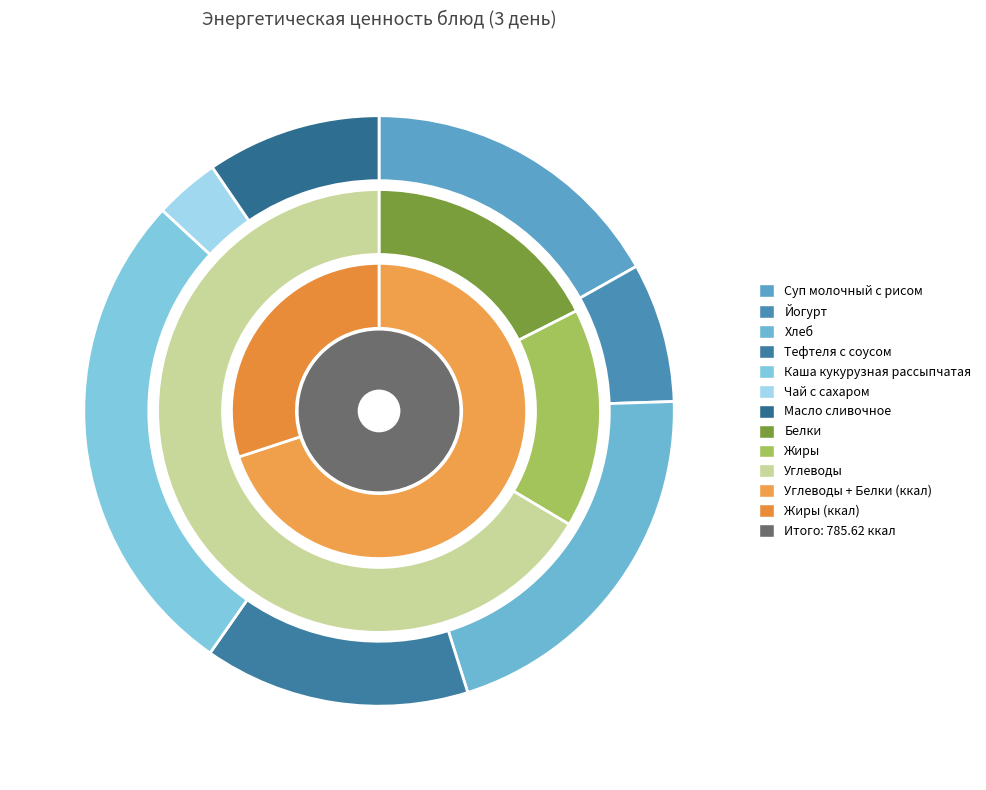

How many slices are in this pie chart?

7